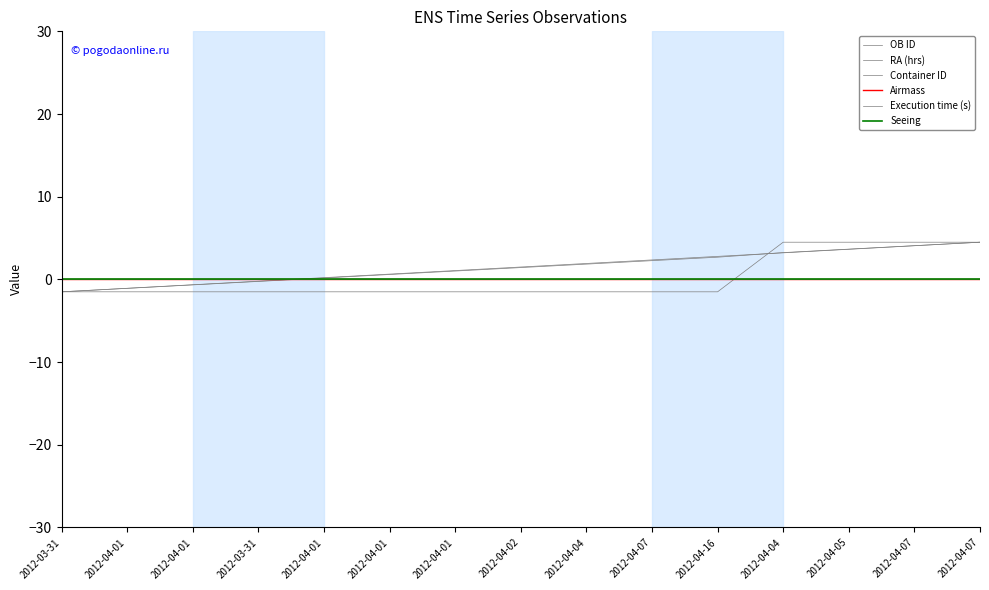

Which has a higher value, 2012-04-07 or 2012-03-31?

2012-04-07